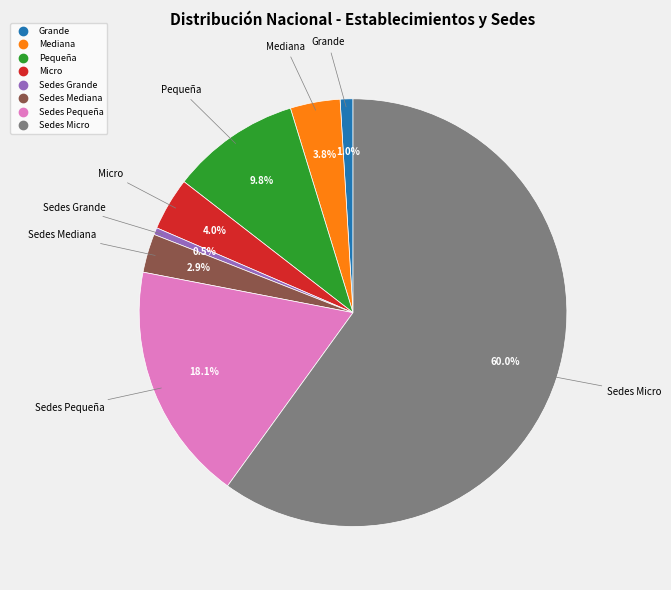

Is the sum of Sedes Pequeña and Pequeña greater than half?

No